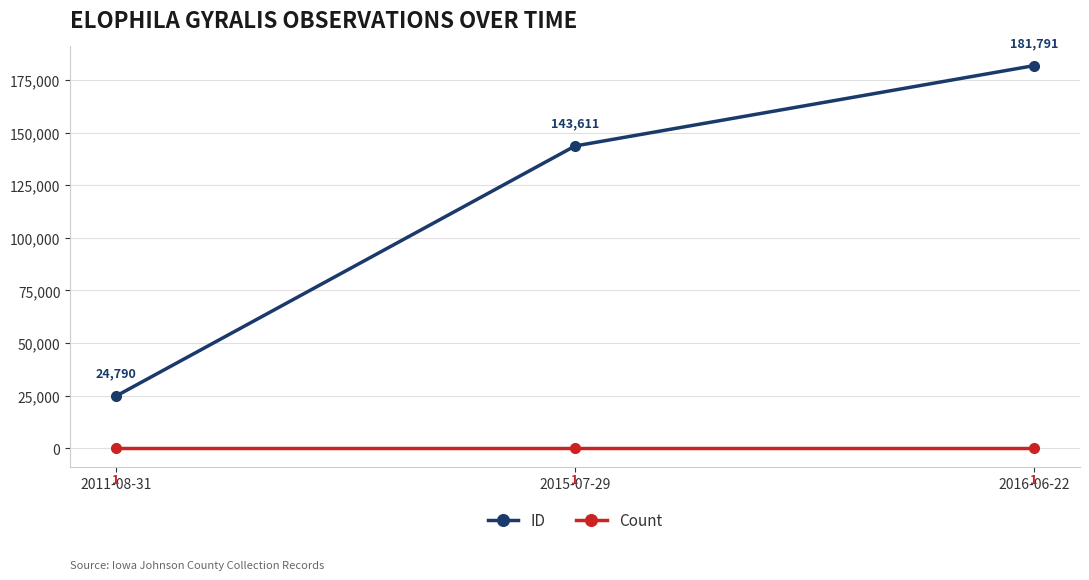

Reading left to right, transcribe all the data shown in this chart.

ID: 2011-08-31=24790	2015-07-29=143611	2016-06-22=181791
Count: 2011-08-31=1	2015-07-29=1	2016-06-22=1